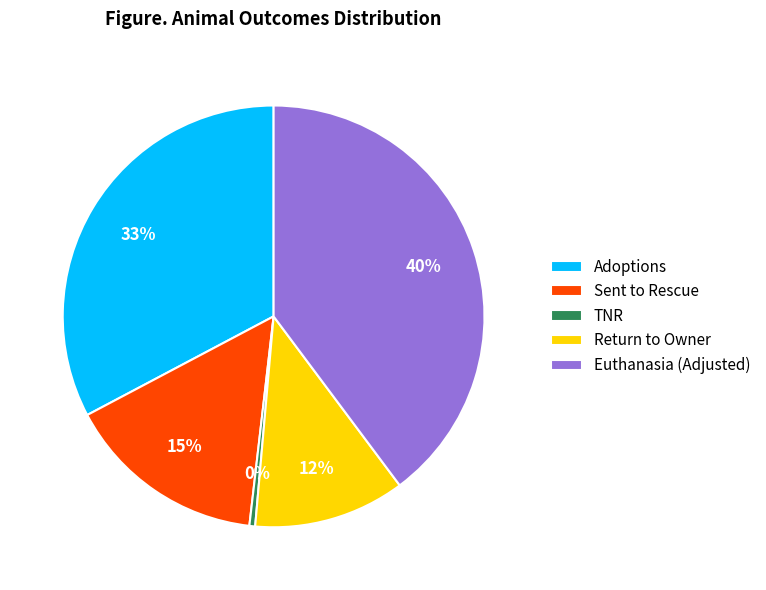

Does any single category account for the majority?

No